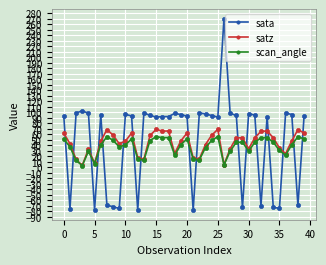

True or false: sata has more than 2 points higher than both neighbors.

True